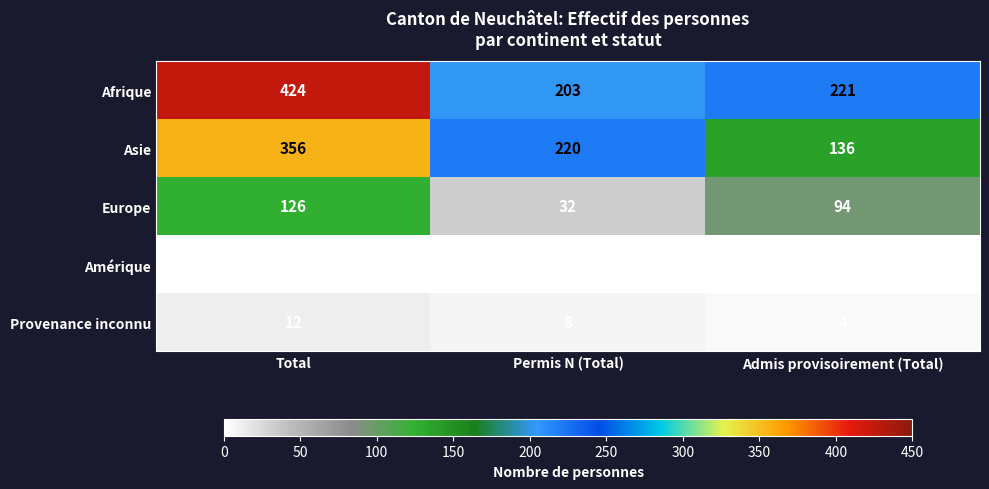

Which series changed the most between Permis N (Total) and Admis provisoirement (Total)?

Asie